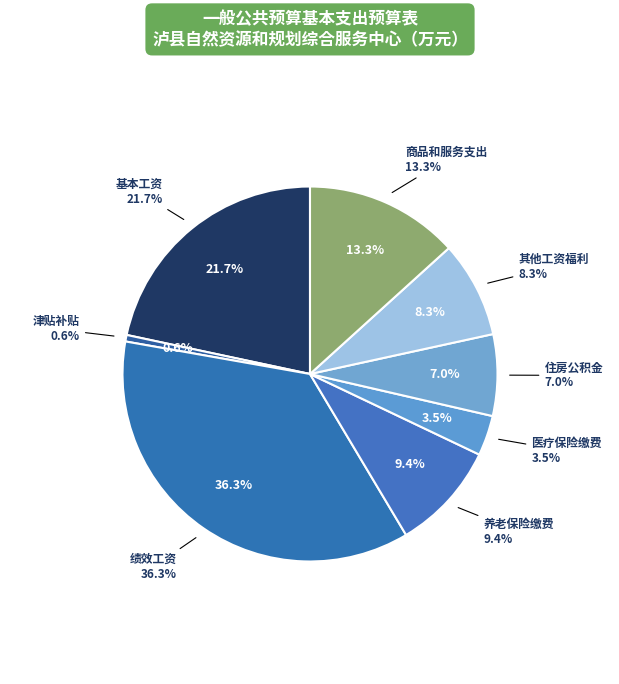

Is there any slice that represents more than half of the pie?

Yes